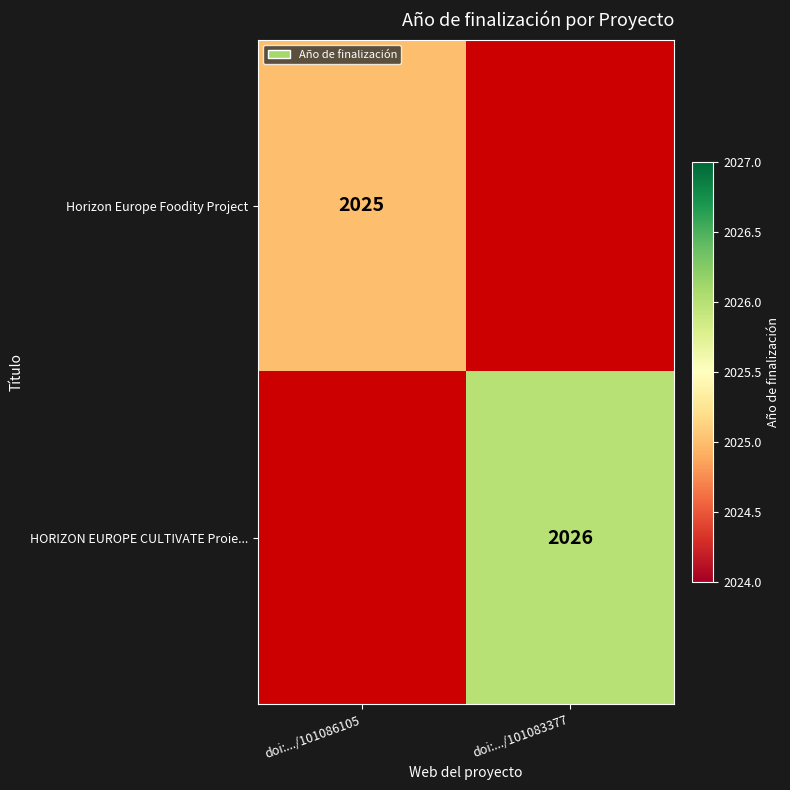

Is it true that Horizon Europe Foodity Project equals 3234 at doi:.../101086105?

False